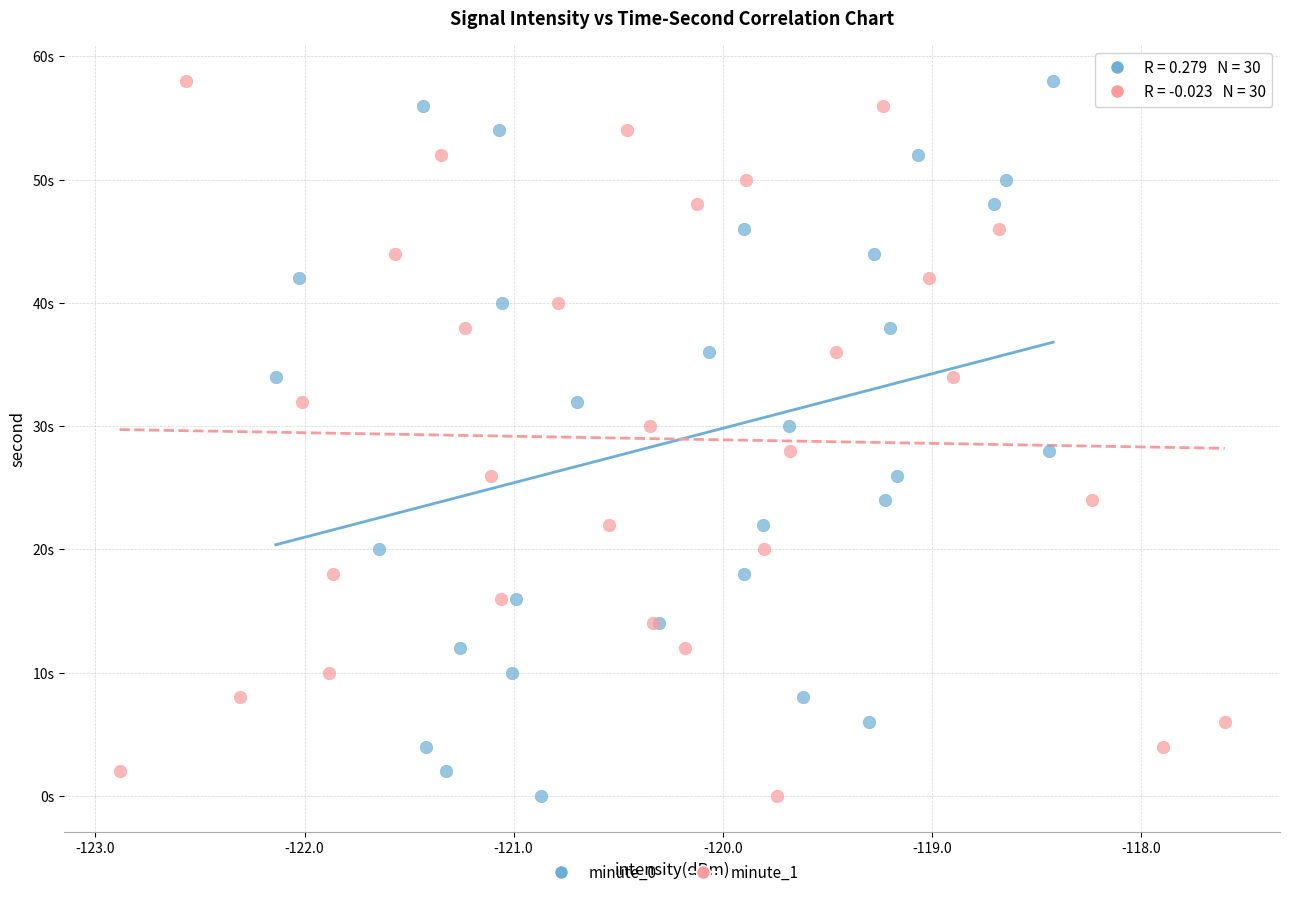

What are all the series names shown in the legend?

minute_0, minute_1